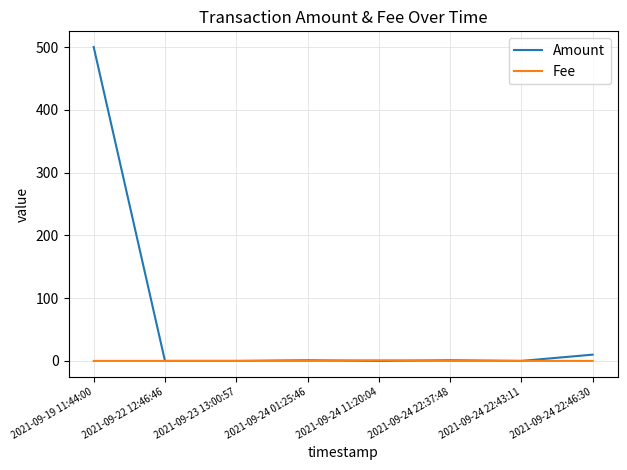

List the series in order of their peak value, highest first.

Amount, Fee